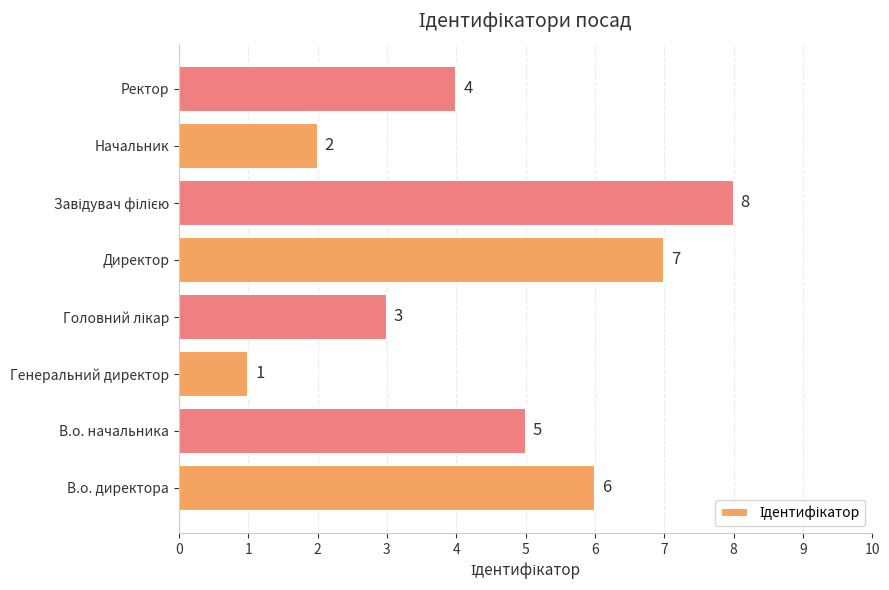

True or false: the data shows 4 at Ректор.

True